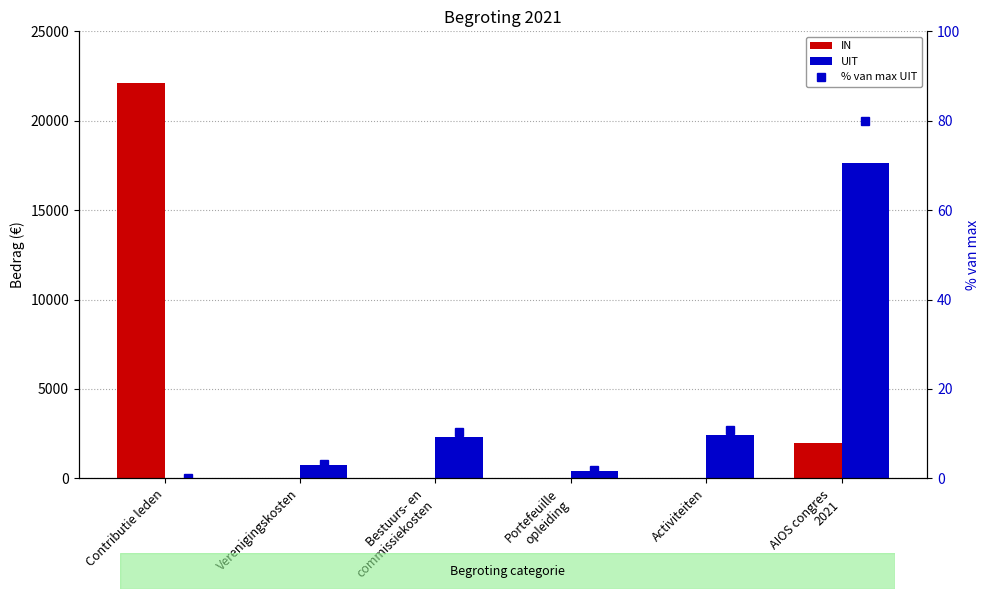

What is the difference between the maximum and minimum values in the UIT series?

17650.0